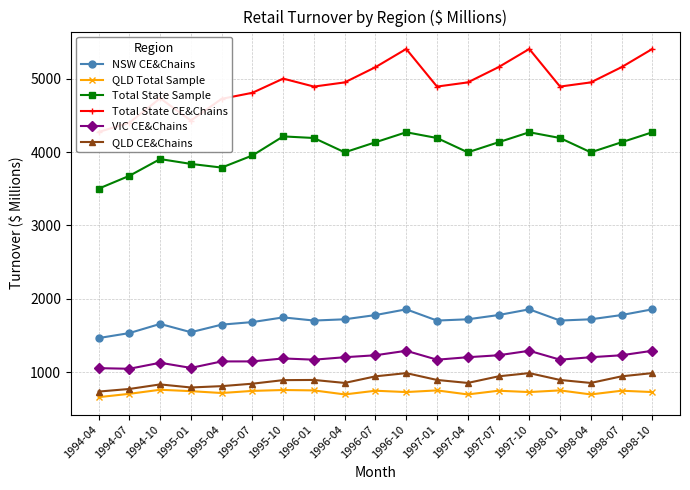

True or false: Total State CE&Chains and NSW CE&Chains intersect in this chart.

False